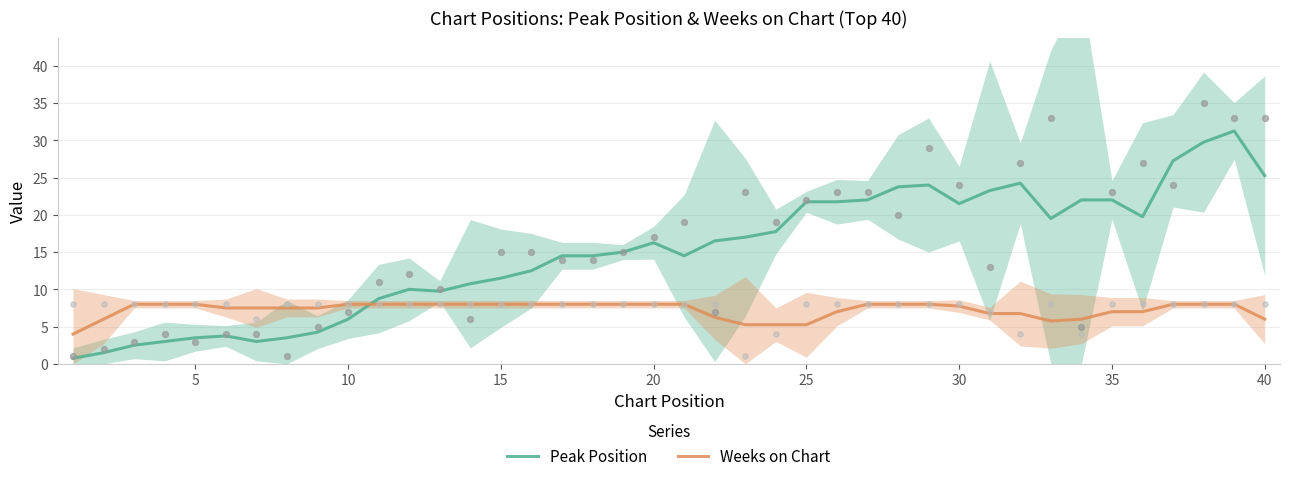

What are all the series names shown in the legend?

Peak Position, Weeks on Chart